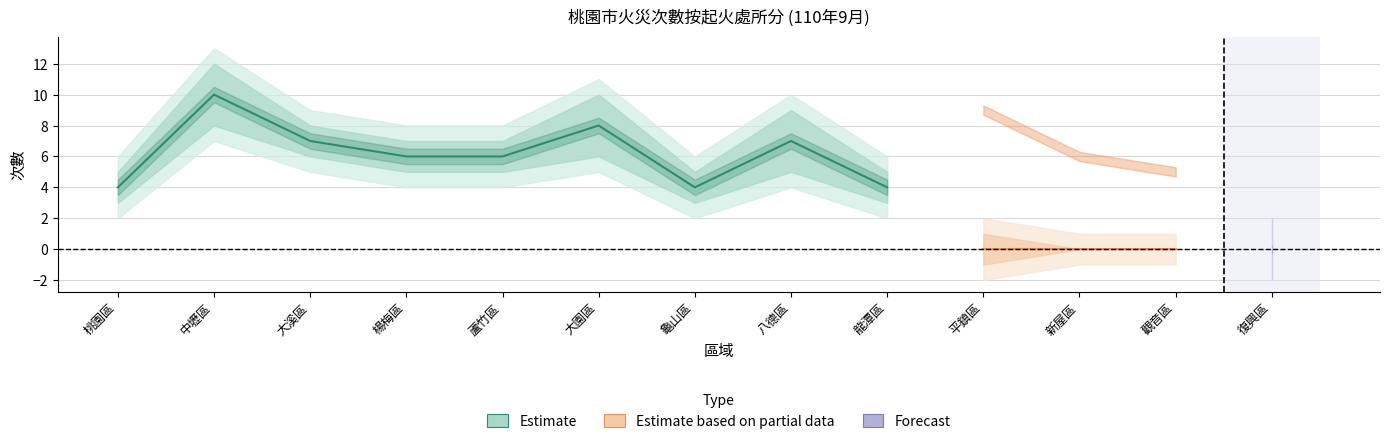

What is the label of the 5th point from the right?

龍潭區